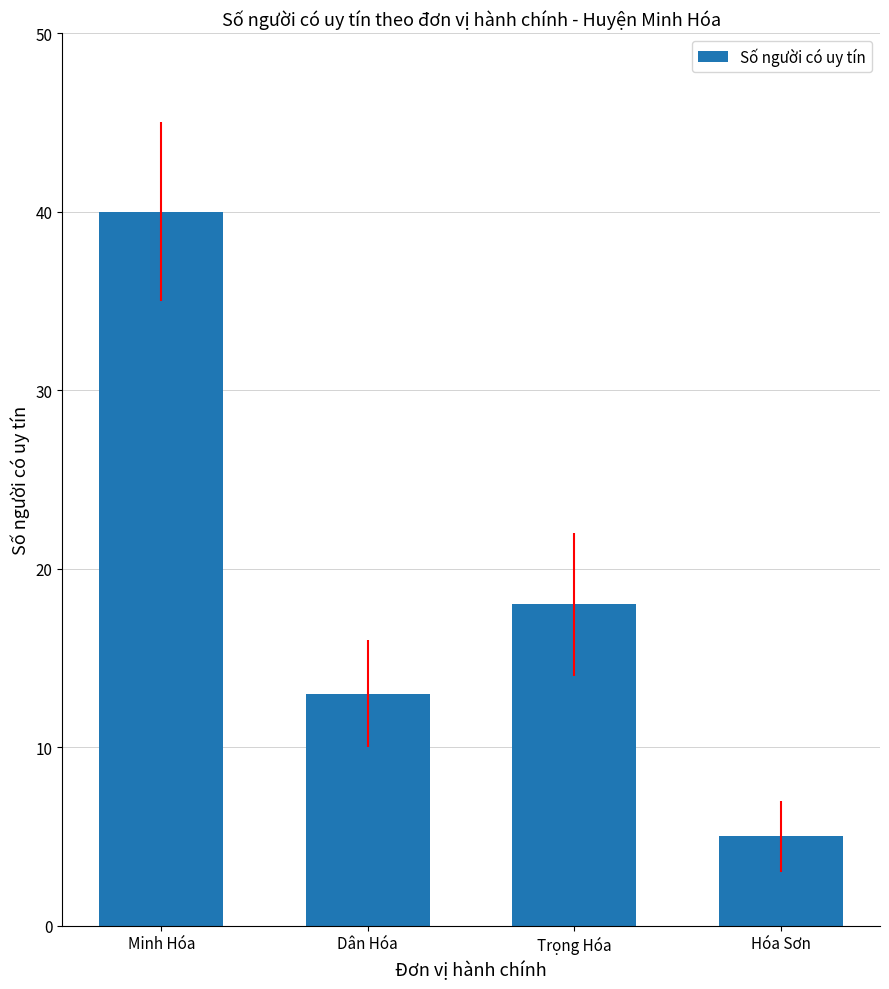

How many values are between 13 and 40?

3